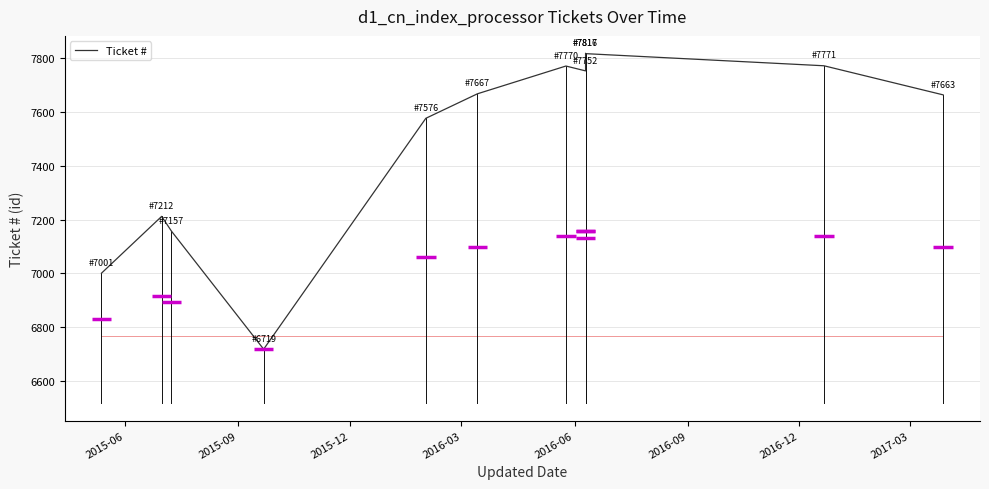

Reading left to right, extract all data points from this chart.

7001	7212	7157	6719	7576	7667	7770	7752	7817	7816	7771	7663